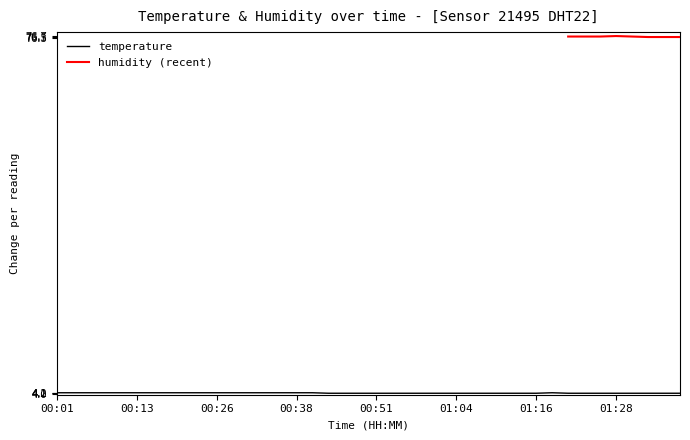

Rank the categories by value from highest to lowest.

00:01, 00:03, 00:06, 00:08, 00:11, 00:13, 00:16, 00:18, 00:21, 00:23, 00:26, 00:28, 00:31, 00:33, 00:36, 00:38, 00:41, 01:18, 00:43, 00:45, 00:48, 00:51, 00:53, 00:56, 00:58, 01:01, 01:04, 01:06, 01:09, 01:11, 01:14, 01:16, 01:21, 01:23, 01:26, 01:28, 01:31, 01:33, 01:36, 01:38